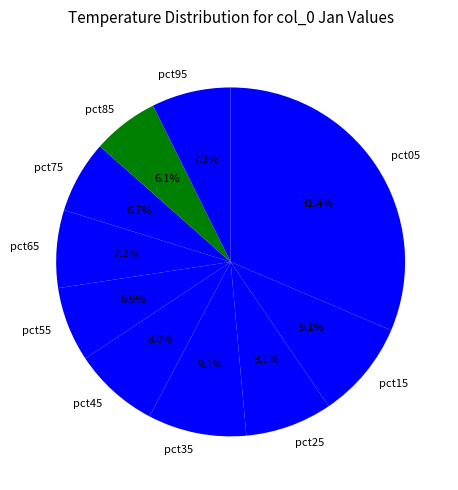

Which category has the biggest portion of the pie?

pct05